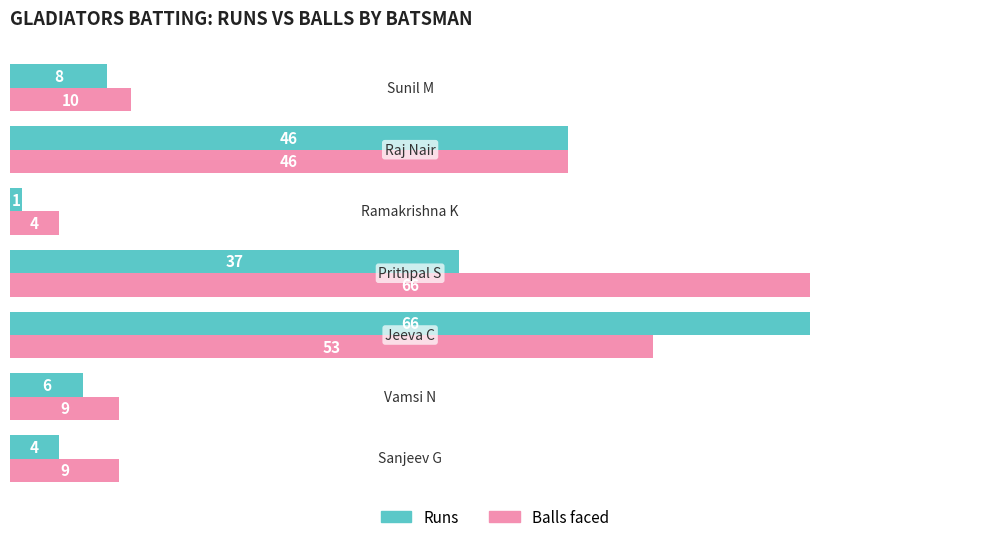

Count the number of data series in this chart.

2